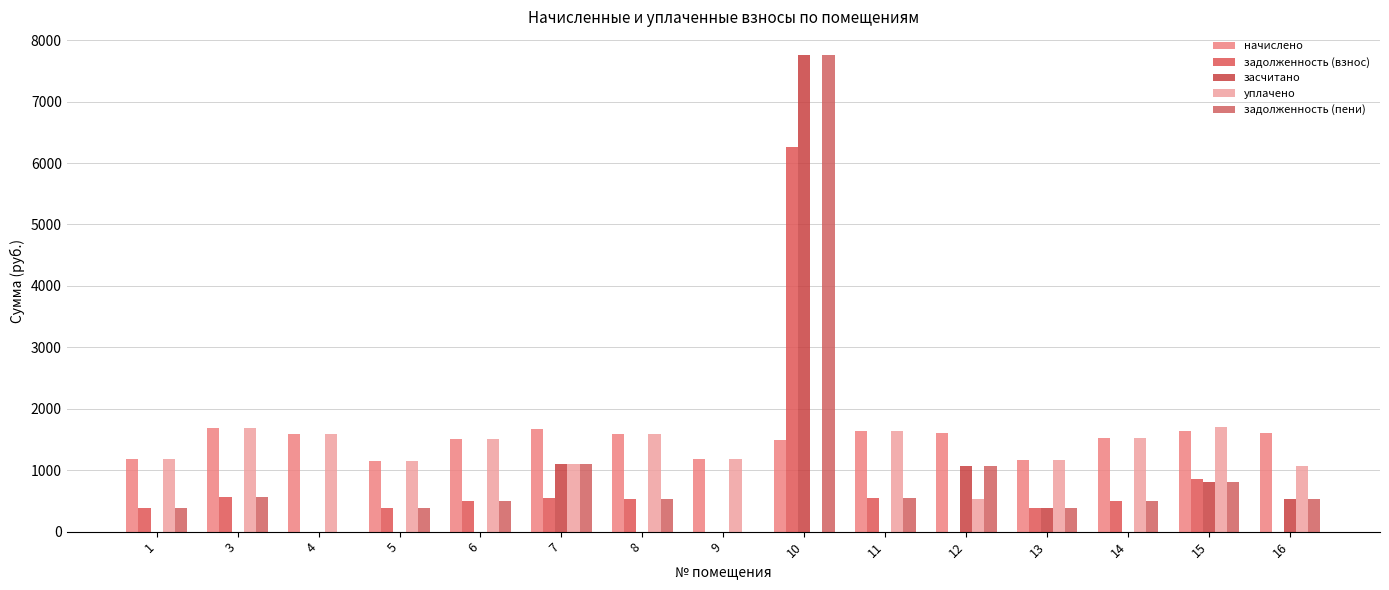

How many groups of bars are there?

15